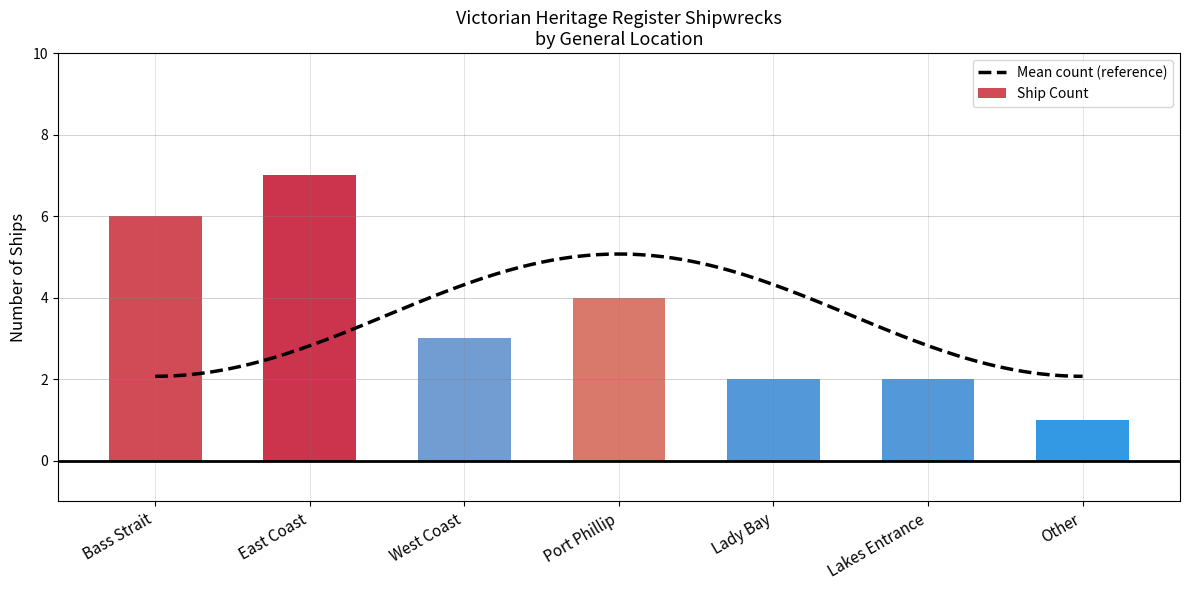

Which has a higher value, Port Phillip or Bass Strait?

Bass Strait